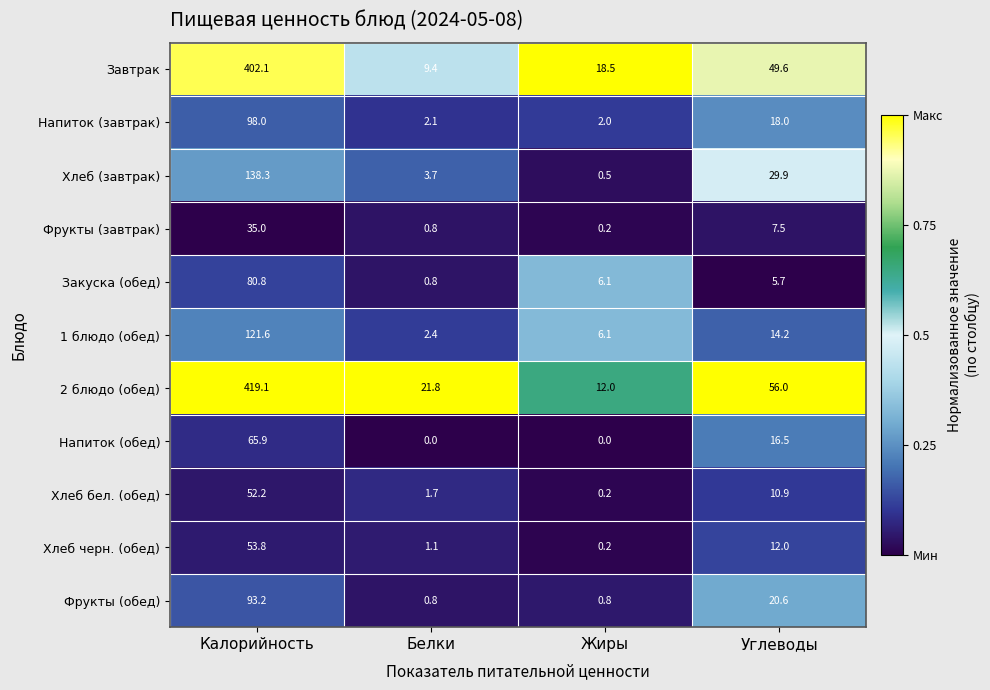

List the series in order of their peak value, lowest first.

Фрукты (завтрак), Хлеб бел. (обед), Хлеб черн. (обед), Напиток (обед), Закуска (обед), Фрукты (обед), Напиток (завтрак), 1 блюдо (обед), Хлеб (завтрак), Завтрак, 2 блюдо (обед)